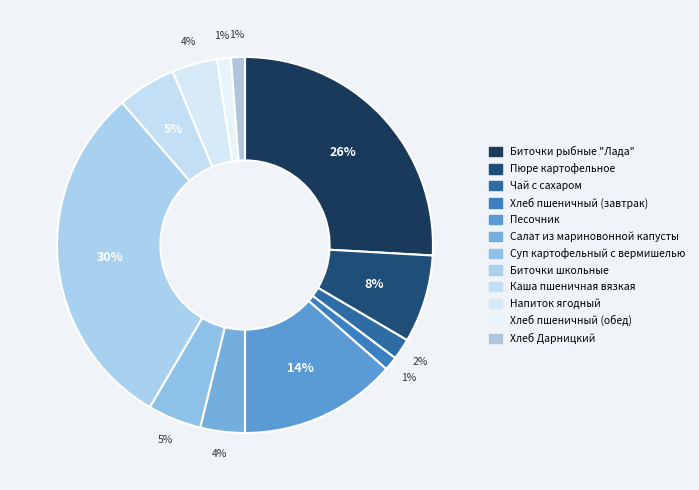

What is the ratio of the value at Хлеб пшеничный (обед) to the value at Каша пшеничная вязкая?

0.2